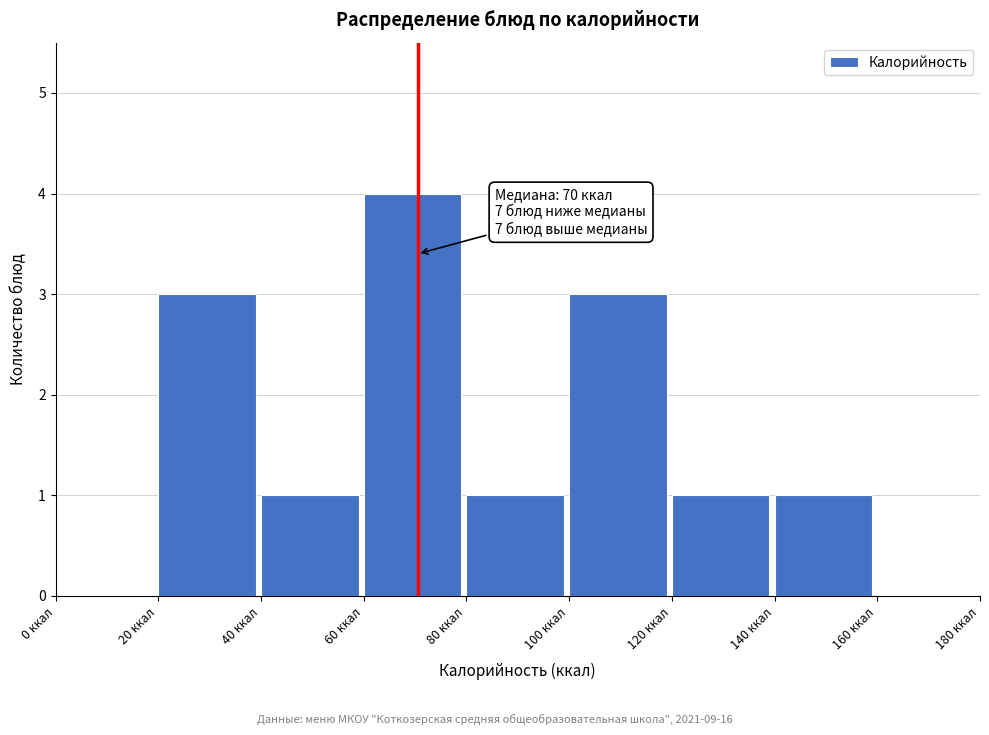

Which range on the x-axis has the tallest bar?

60 to 80